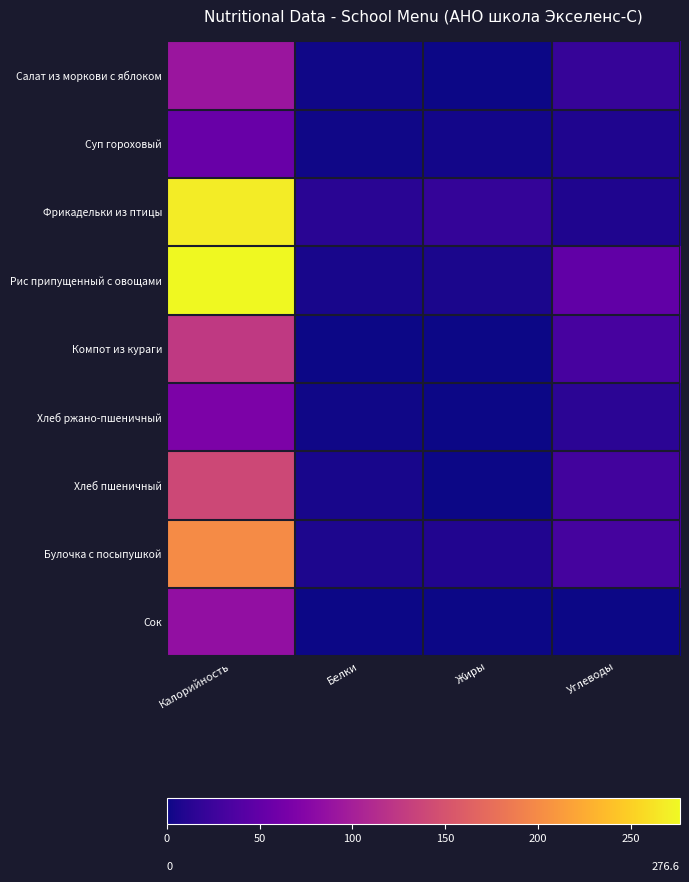

Rank the series at Жиры from highest to lowest value.

Фрикадельки из птицы, Булочка с посыпушкой, Рис припущенный с овощами, Суп гороховый, Сок, Хлеб пшеничный, Хлеб ржано-пшеничный, Салат из моркови с яблоком, Компот из кураги